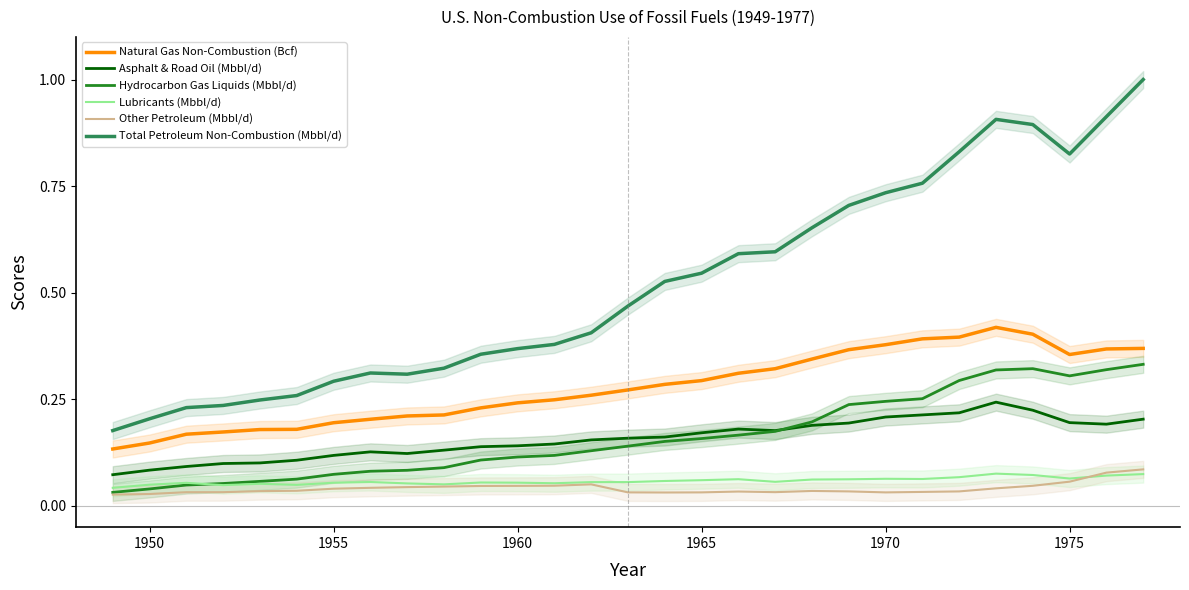

What is the difference between the second highest and minimum values in the Total Petroleum Non-Combustion (Mbbl/d) series?

0.7